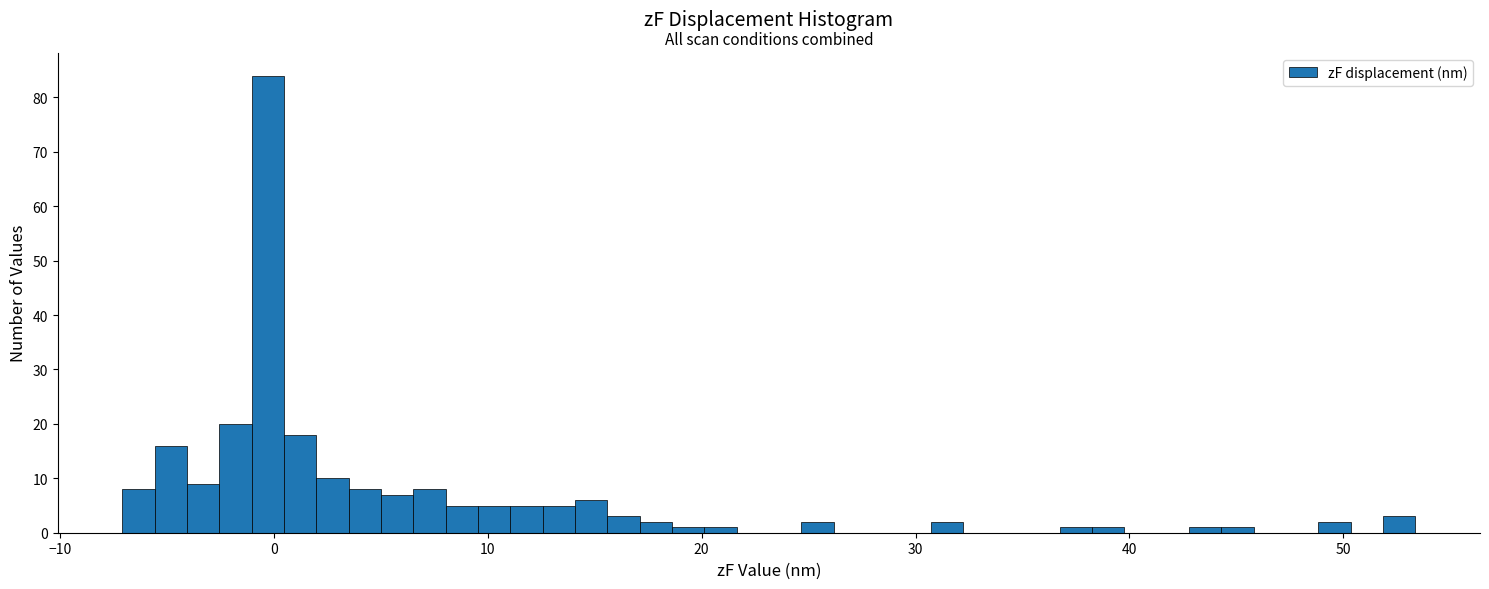

Around what value on the x-axis is the tallest bar? Give the approximate position of its centre, as read against the axis.

0